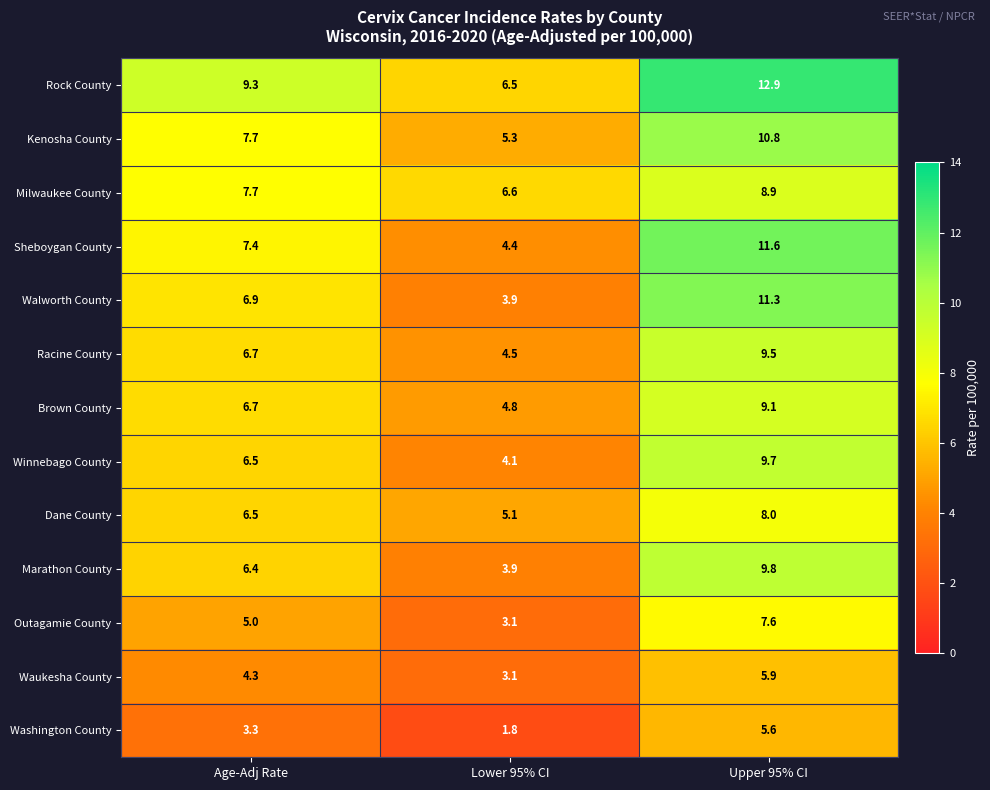

Rank the series by their maximum value, from lowest to highest.

Washington County, Waukesha County, Outagamie County, Dane County, Milwaukee County, Brown County, Racine County, Winnebago County, Marathon County, Kenosha County, Walworth County, Sheboygan County, Rock County